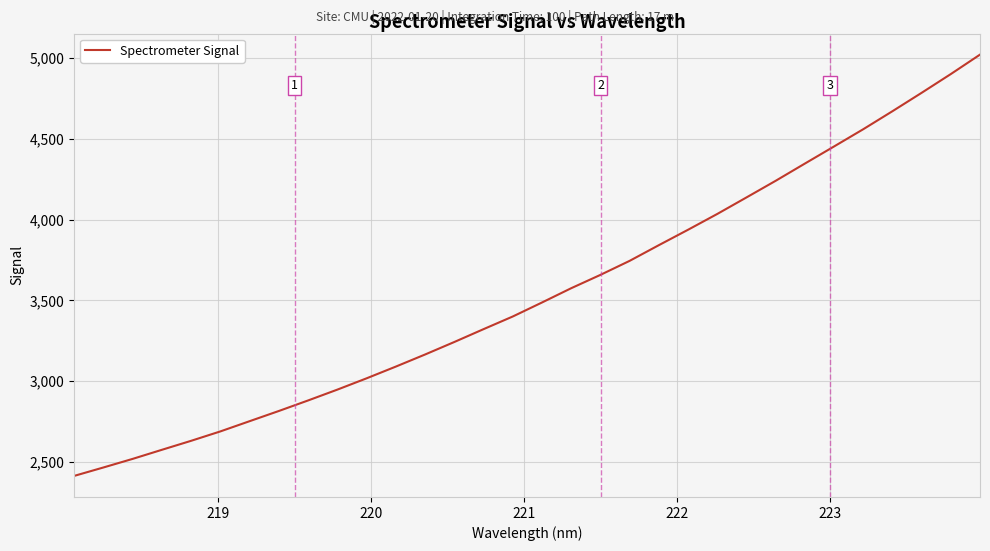

What is the difference between the maximum and minimum values?

2604.4